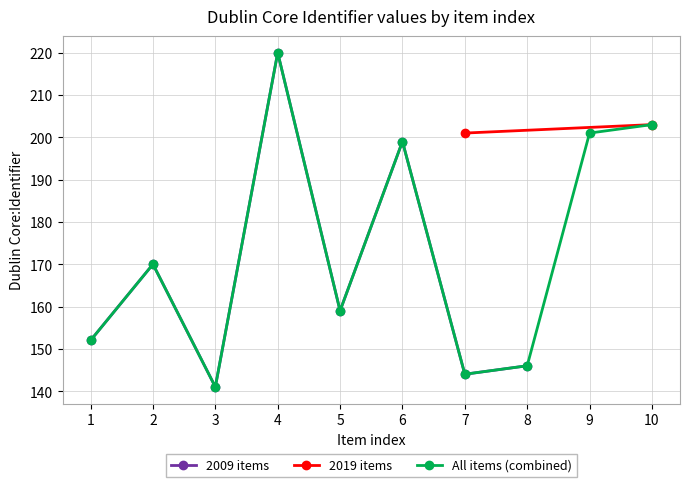

What is the average value?

166